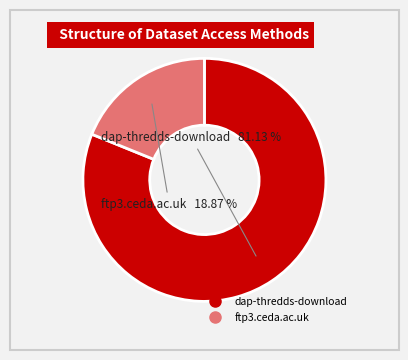

To the nearest percent, what percentage of the pie is dap-thredds-download?

81%